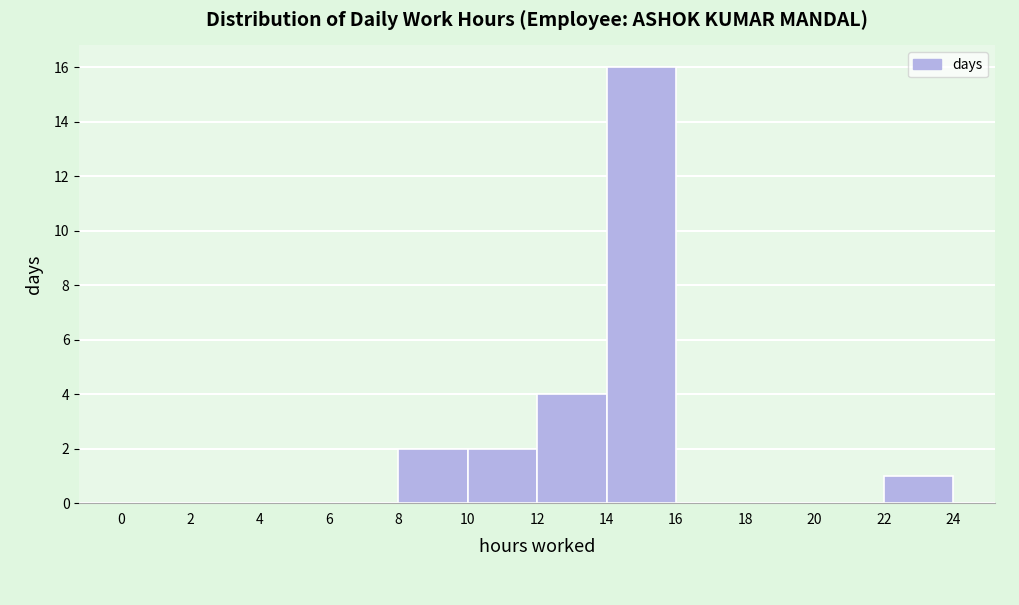

Reading left to right, list every bar in this chart as the range it spans on the x-axis followed by its height. The values are not printed on the chart, so give them approximately, as read against the axis.

0 to 2: 0
2 to 4: 0
4 to 6: 0
6 to 8: 0
8 to 10: 2
10 to 12: 2
12 to 14: 4
14 to 16: 16
16 to 18: 0
18 to 20: 0
20 to 22: 0
22 to 24: 1